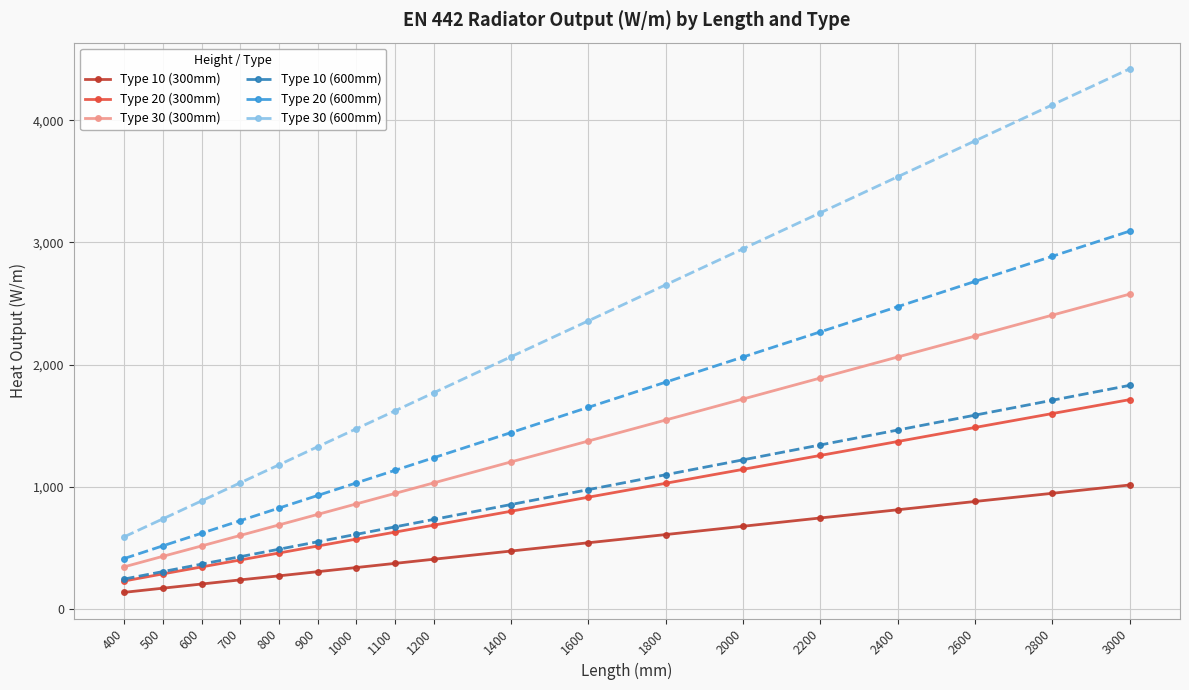

What is the greatest value displayed?

4422